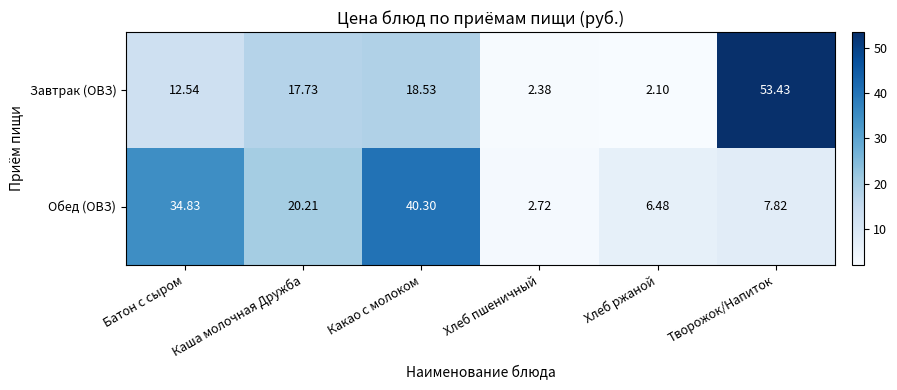

How many data points in Обед (ОВЗ) are above 20?

3